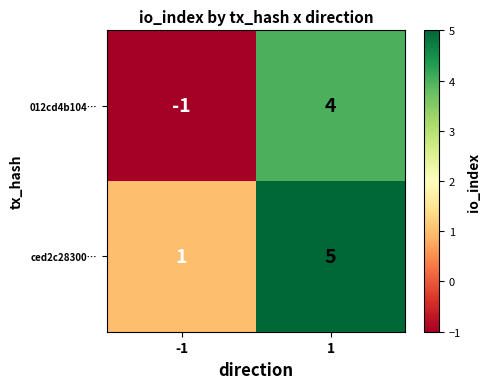

How many series are shown in this chart?

2